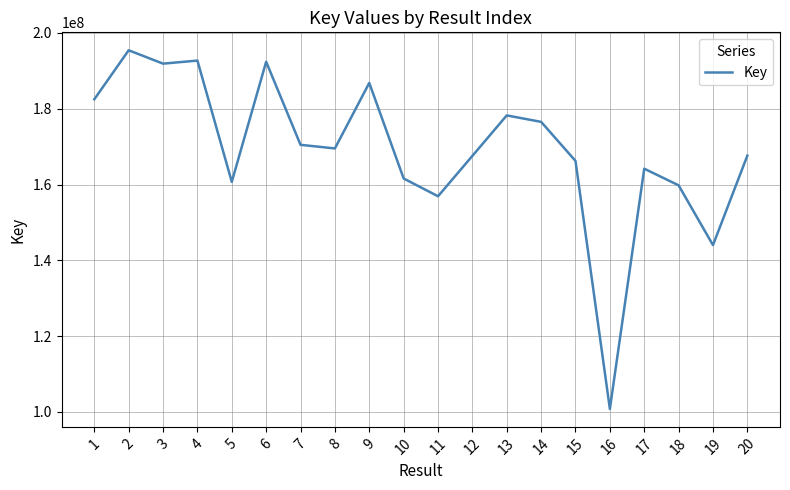

Does the chart have visible grid lines?

Yes